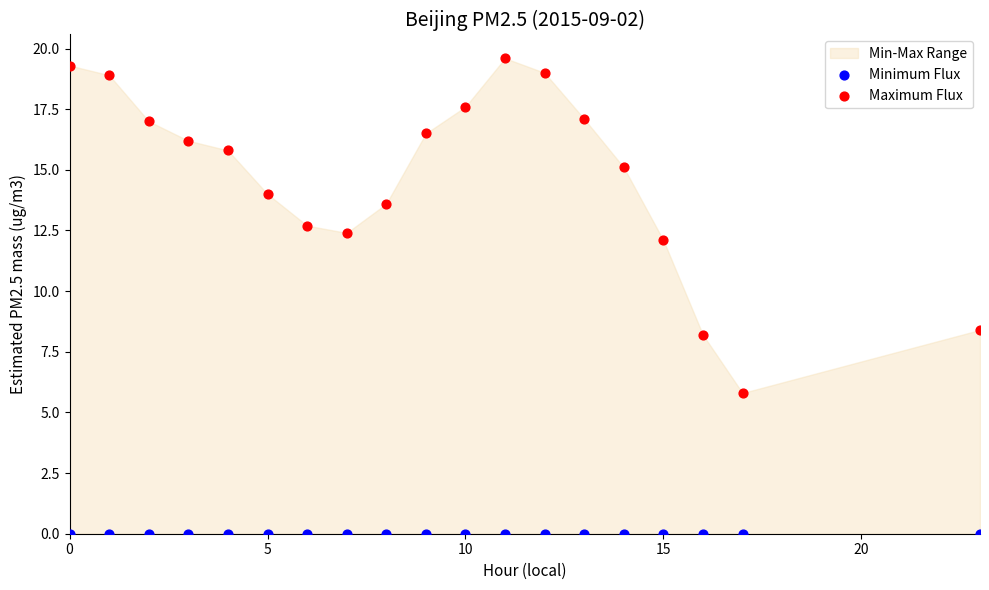

Which series reaches the maximum Y coordinate?

Maximum Flux